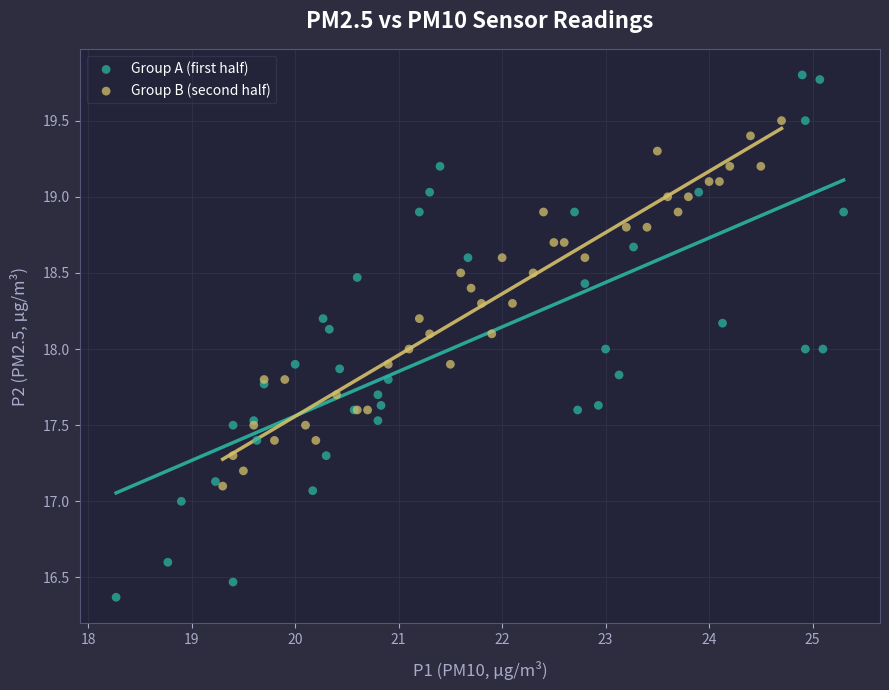

Which series reaches the maximum Y coordinate?

Group A (first half)